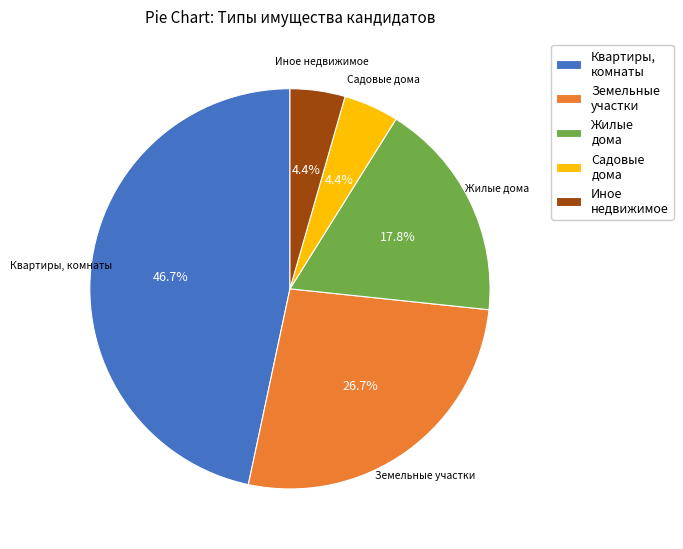

Count the number of slices in the pie.

5